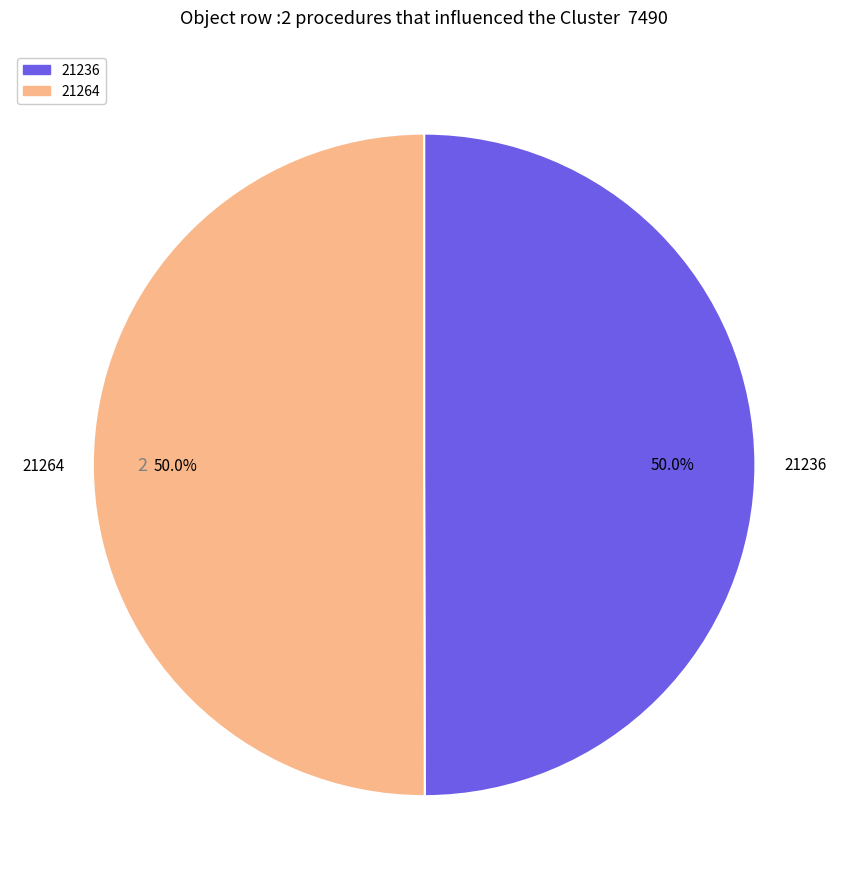

Approximately how many times larger is the value at 21236 compared to 21264?

1.0